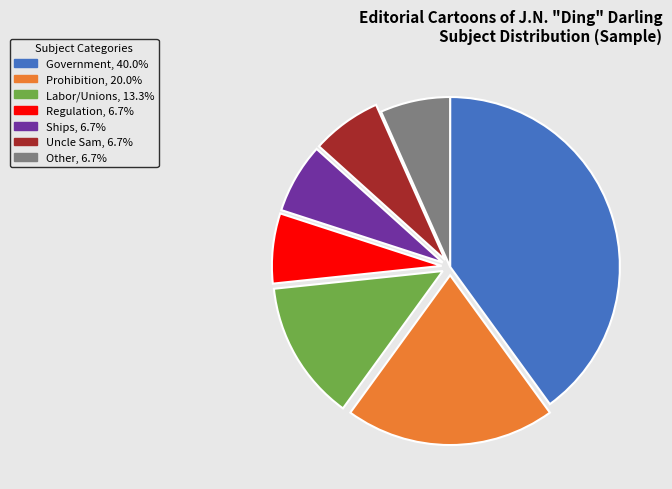

Between Labor/Unions and Regulation, which is larger?

Labor/Unions